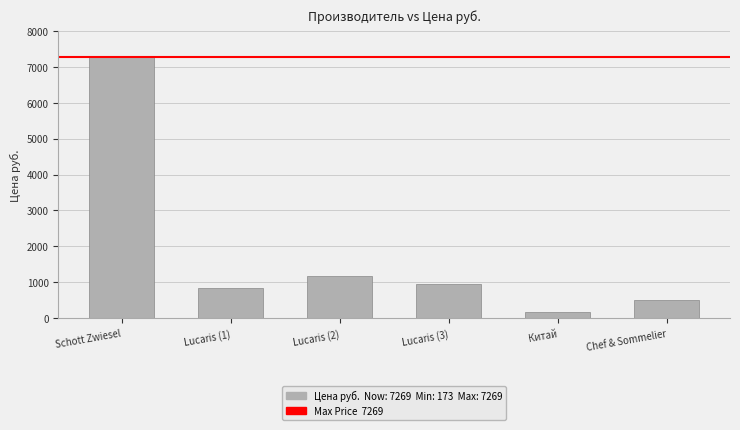

What is the maximum value shown in the chart?

7269